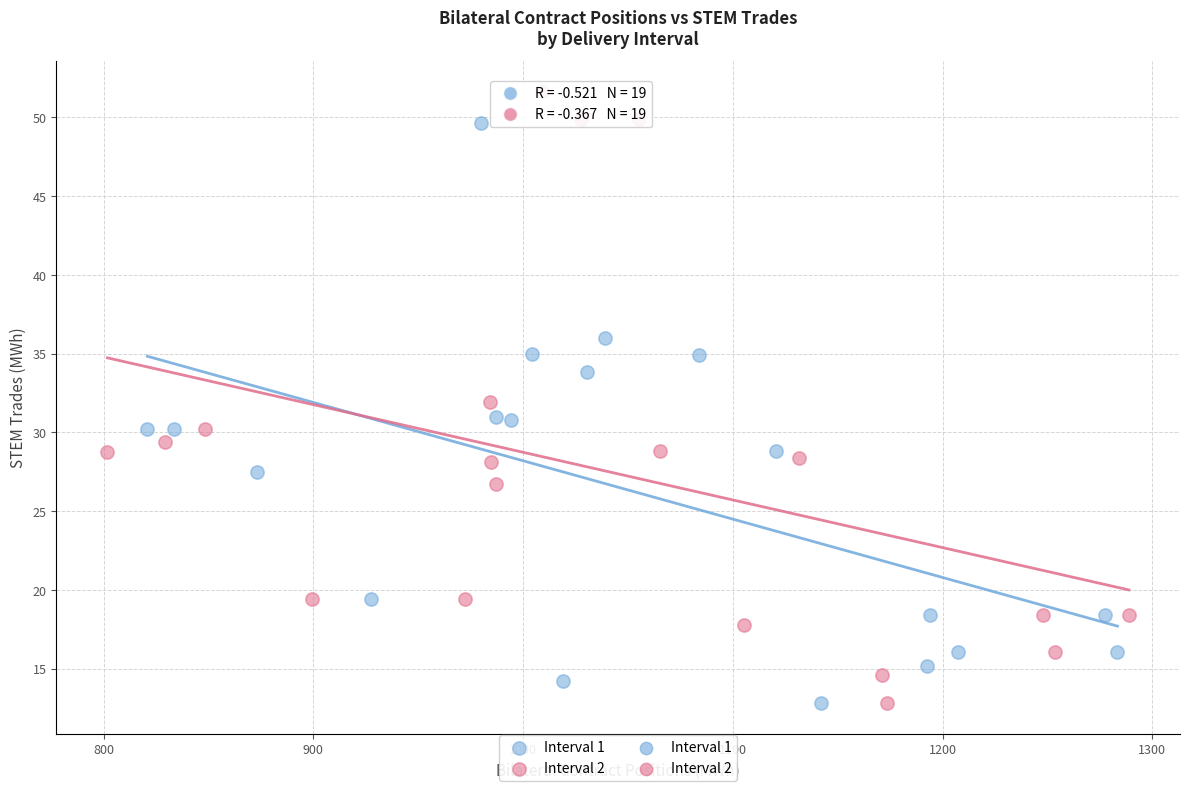

Which series reaches the maximum Y coordinate?

Interval 2